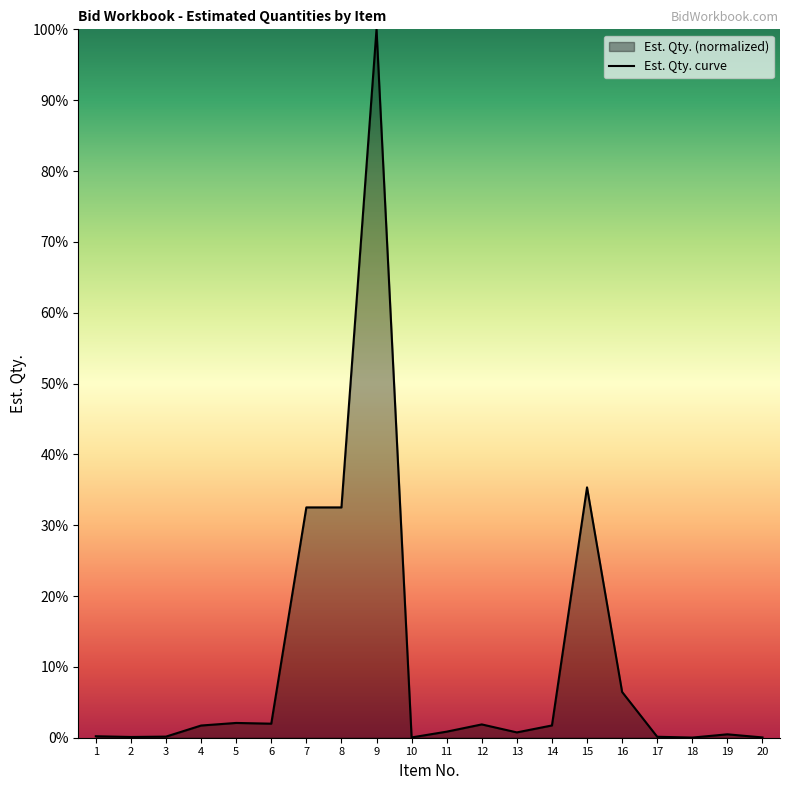

Which label corresponds to the largest value in the chart?

9